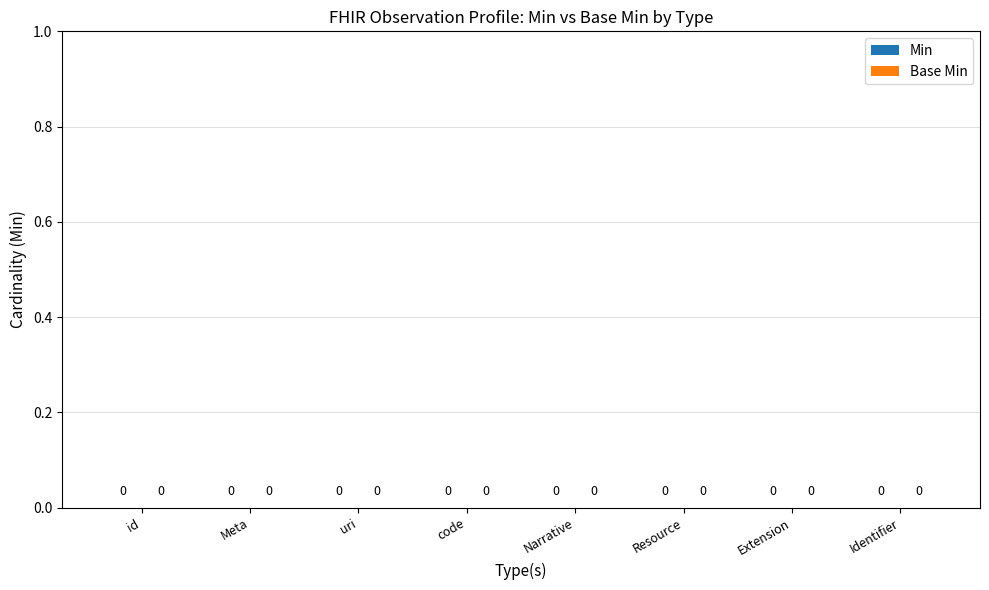

How many bars are there in each group?

2